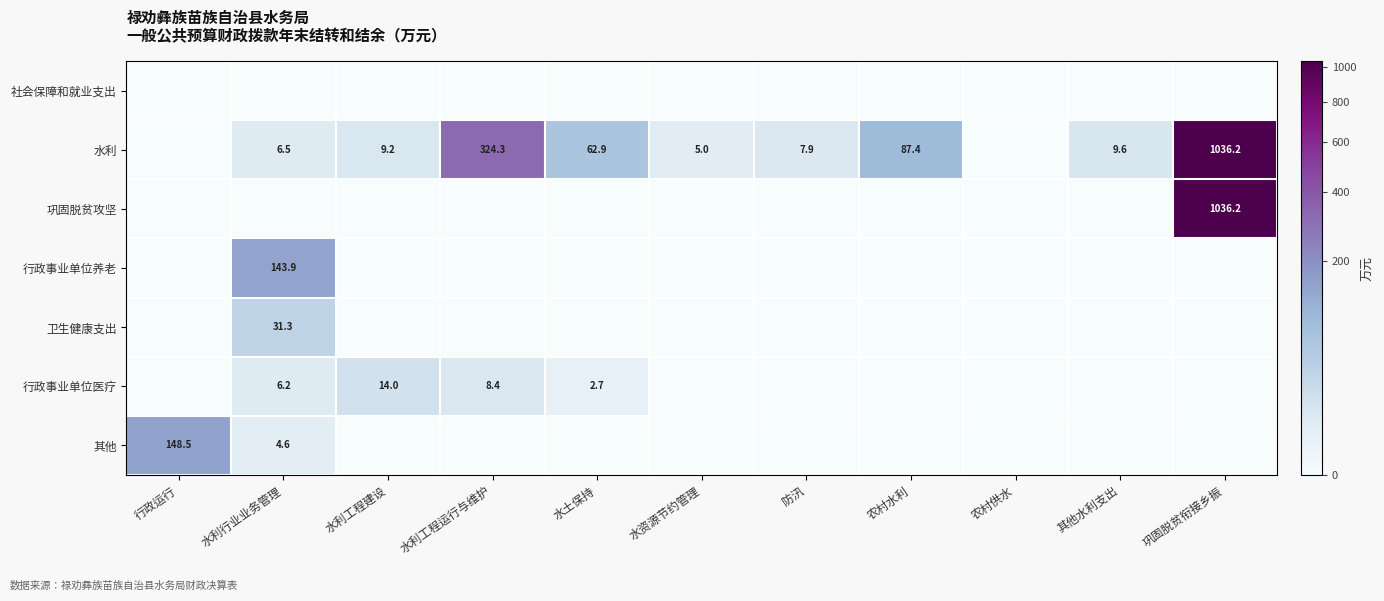

Is it true that 水利 equals 1833.1 at 巩固脱贫衔接乡振?

False